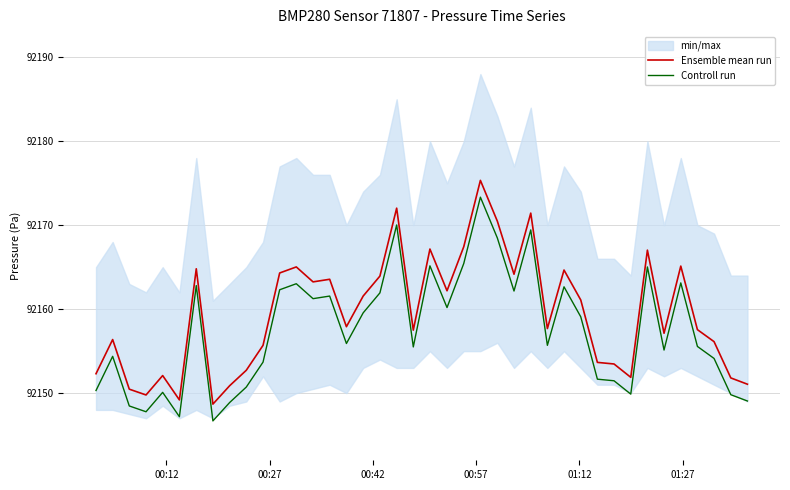

What is the minimum value for Controll run?

92146.7